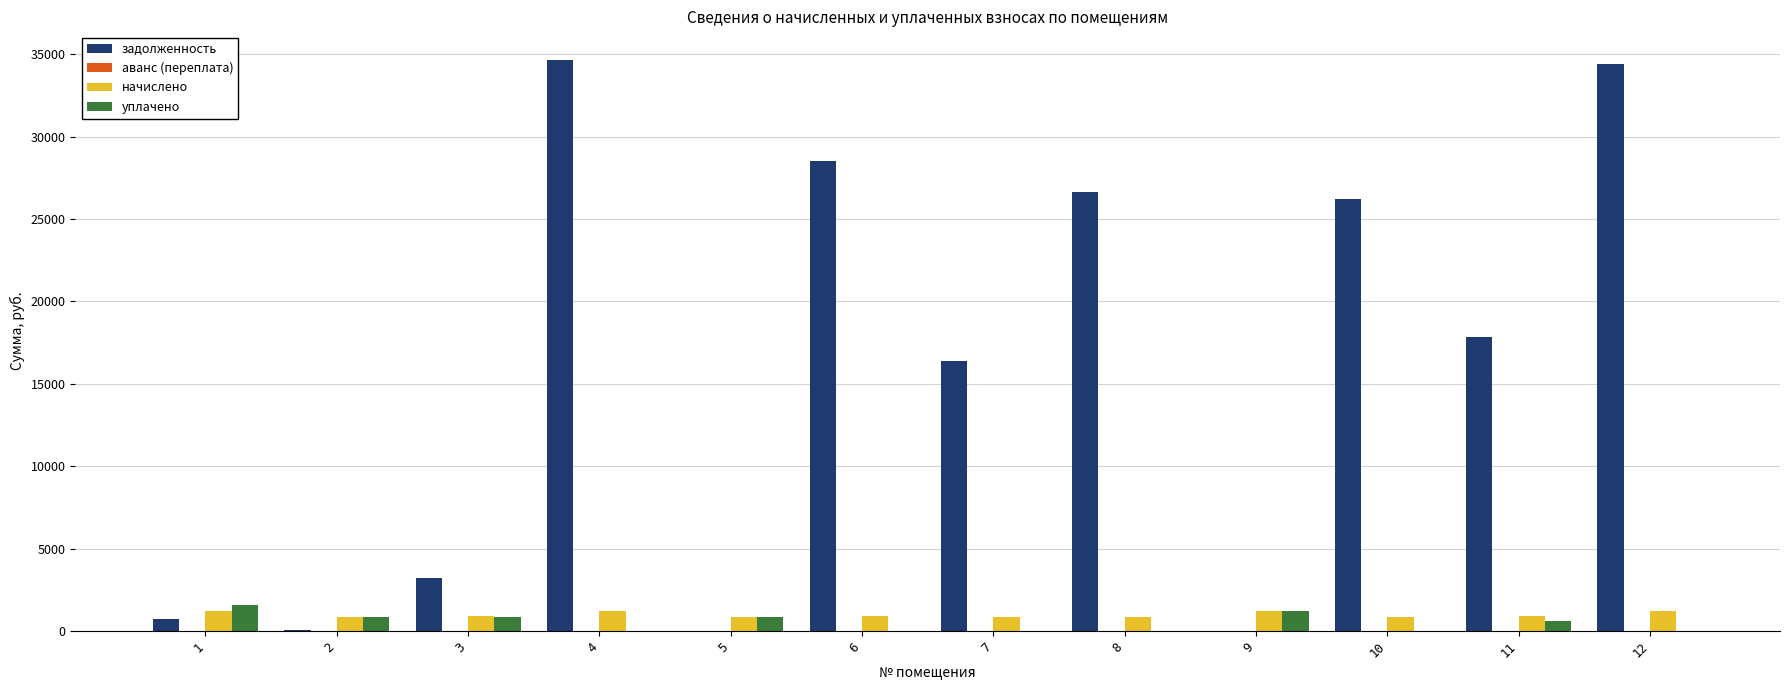

The value of задолженность at 5 is -15681.0. True or false?

False